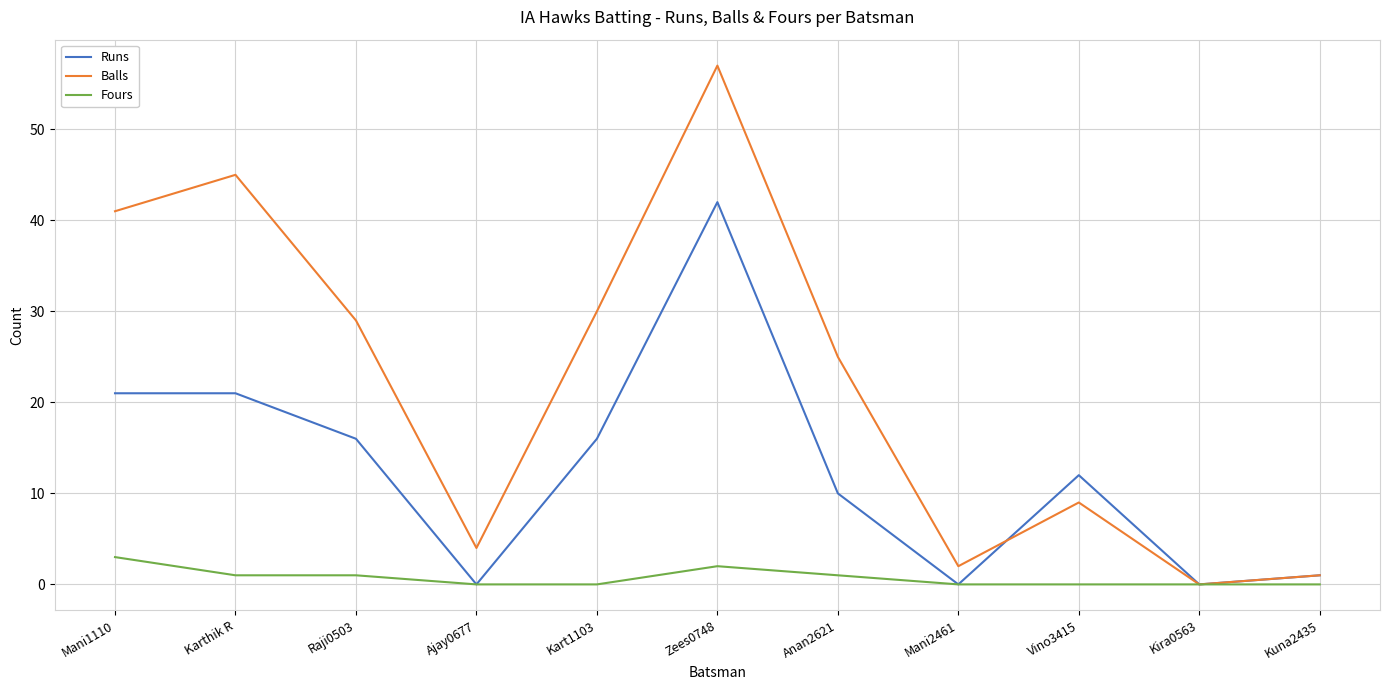

What is the sum of the Runs values at Raji0503 and Mani1110?

37